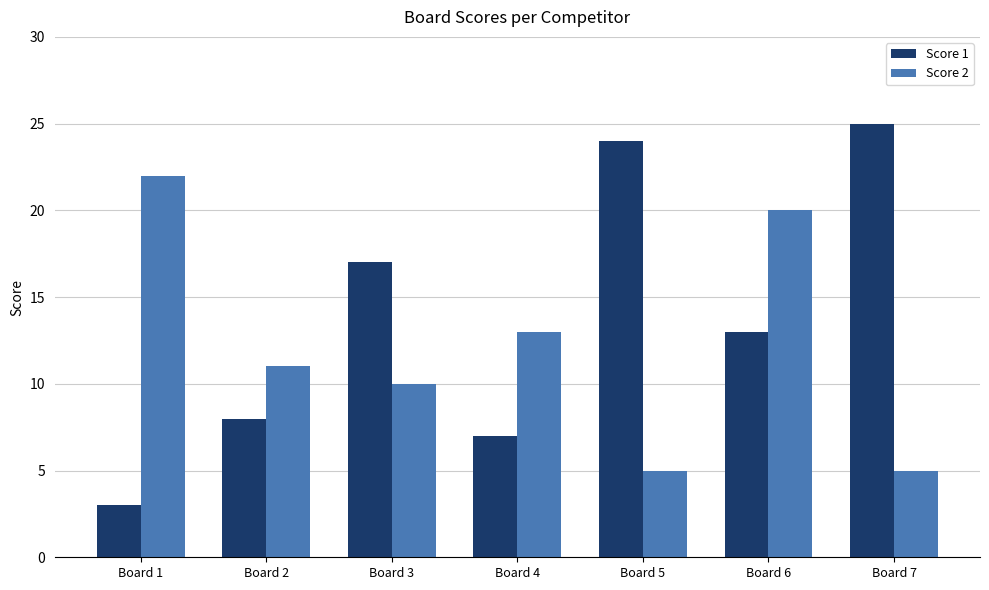

At how many categories does at least one series exceed 9?

7